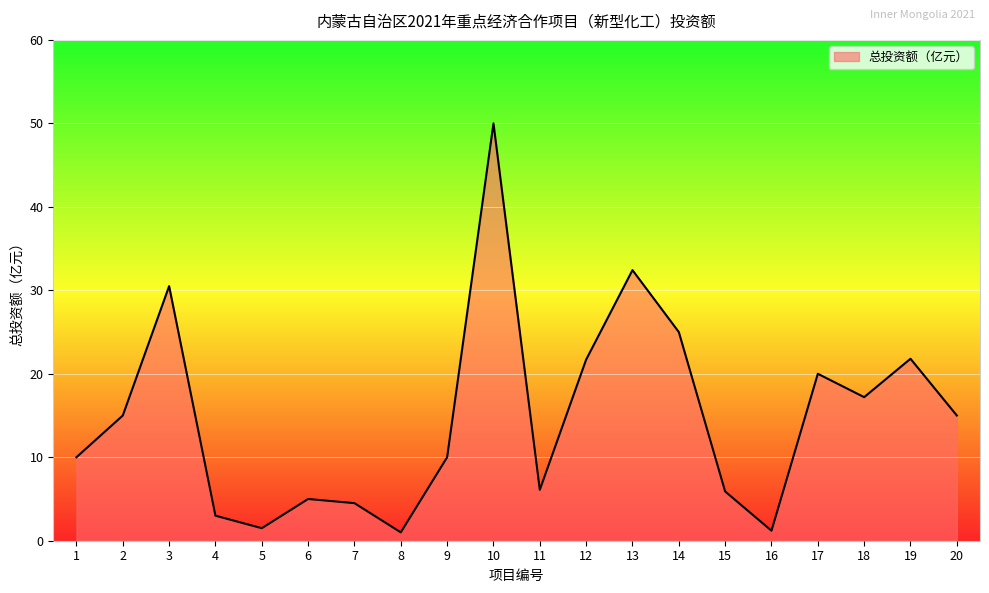

What is the maximum value shown in the chart?

50.0